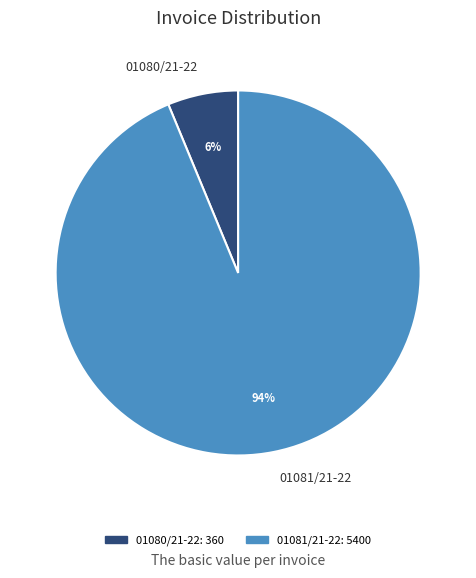

Between 01081/21-22 and 01080/21-22, which is larger?

01081/21-22